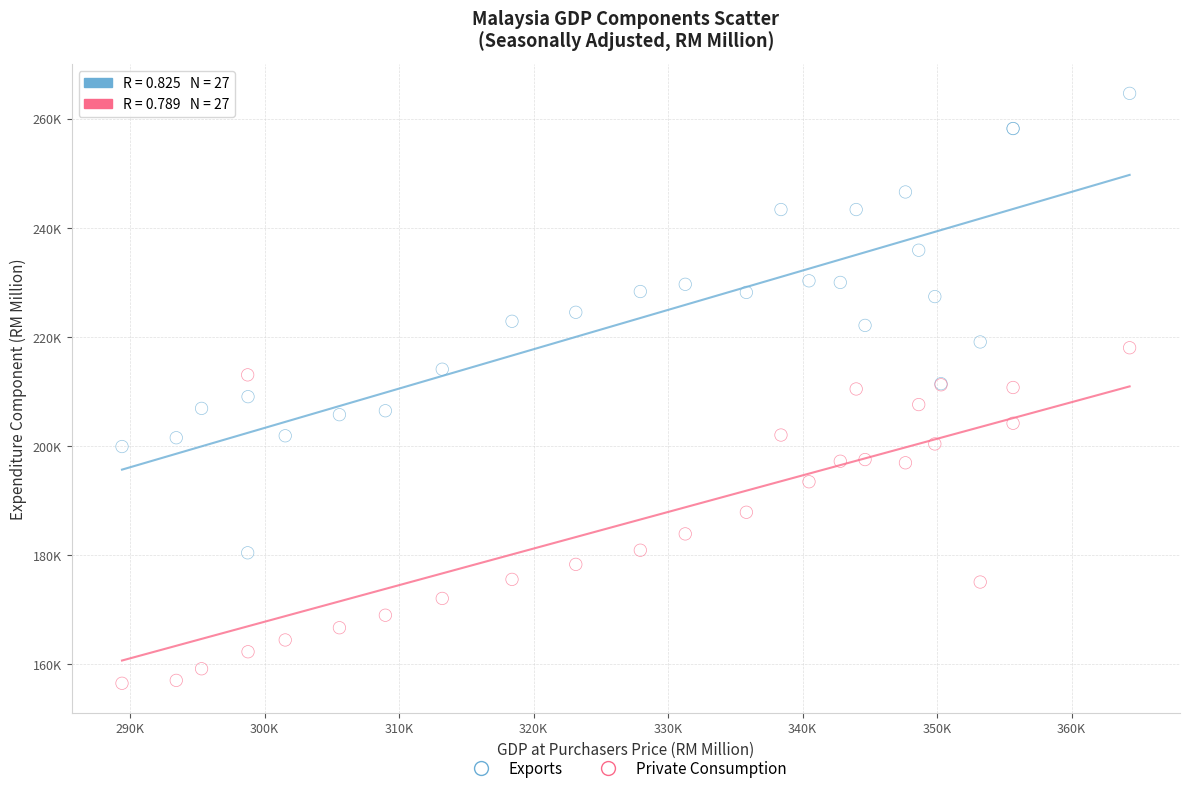

Which series has the largest Y range (max minus min)?

Exports